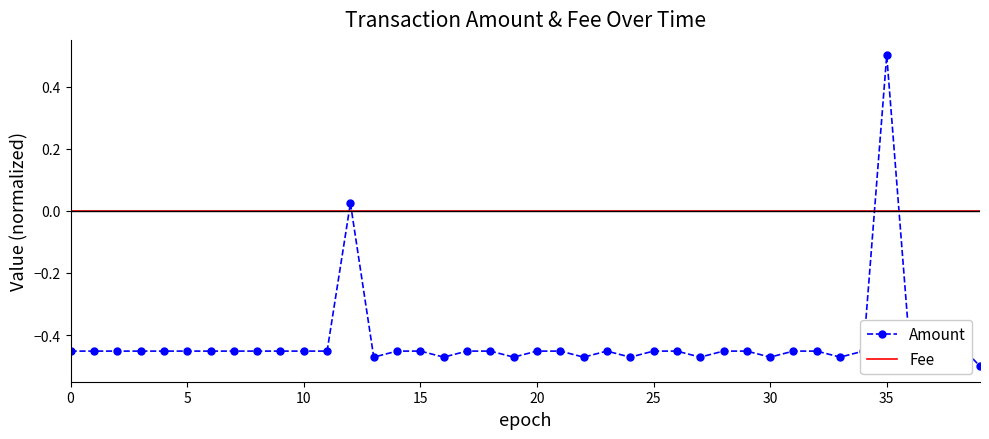

Which series has the widest spread of values?

Amount